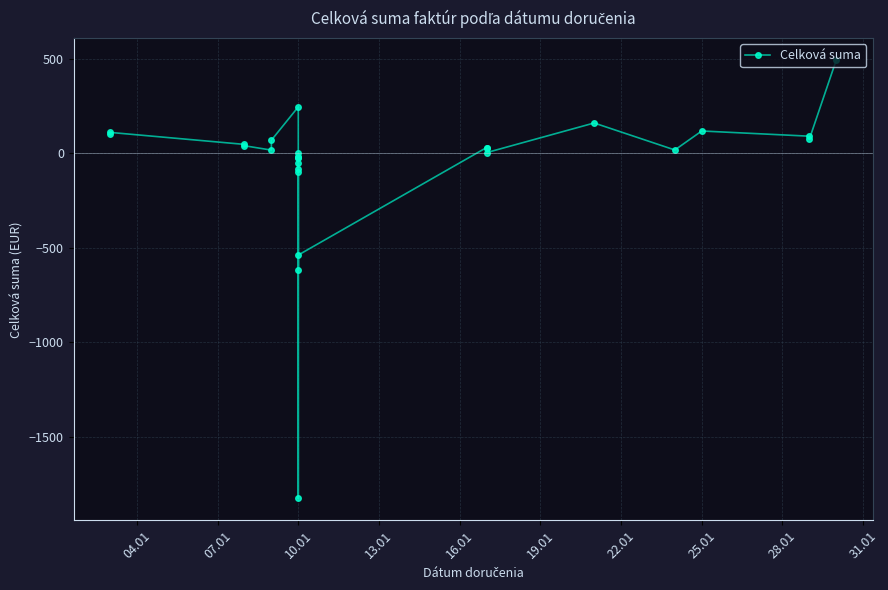

What is the difference between the maximum and minimum values?

2318.8